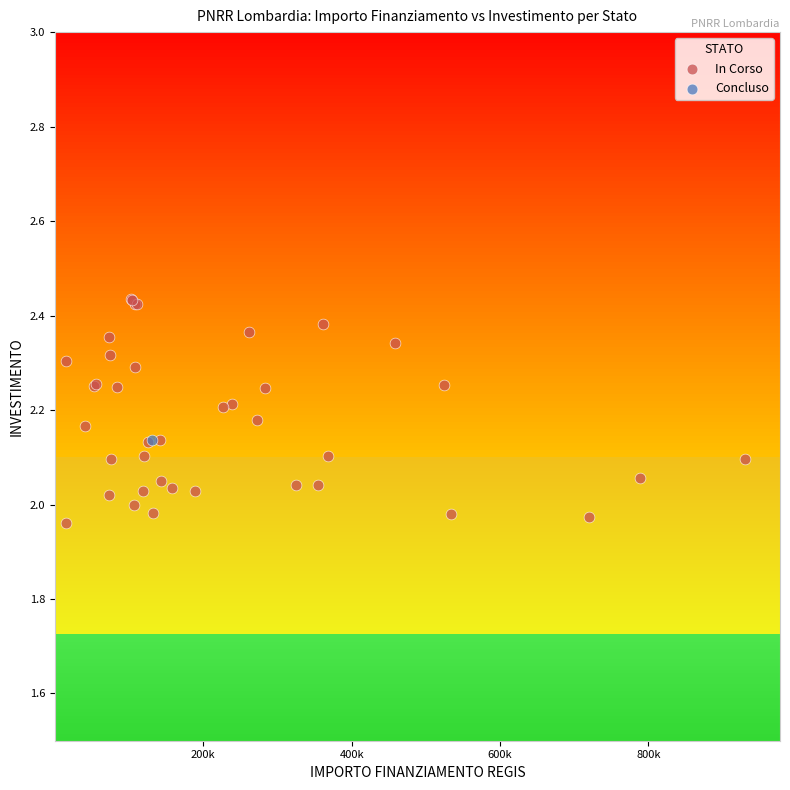

What are all the series names shown in the legend?

In Corso, Concluso